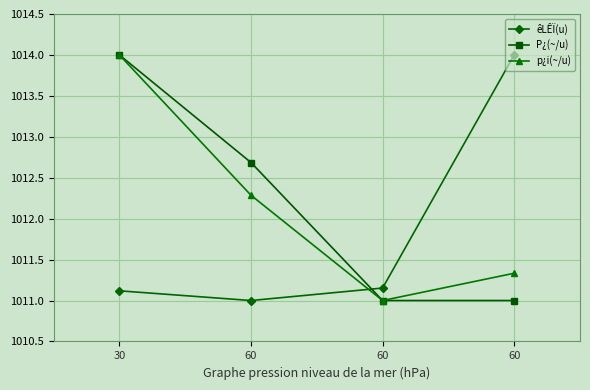

Count the number of categories in the chart.

4